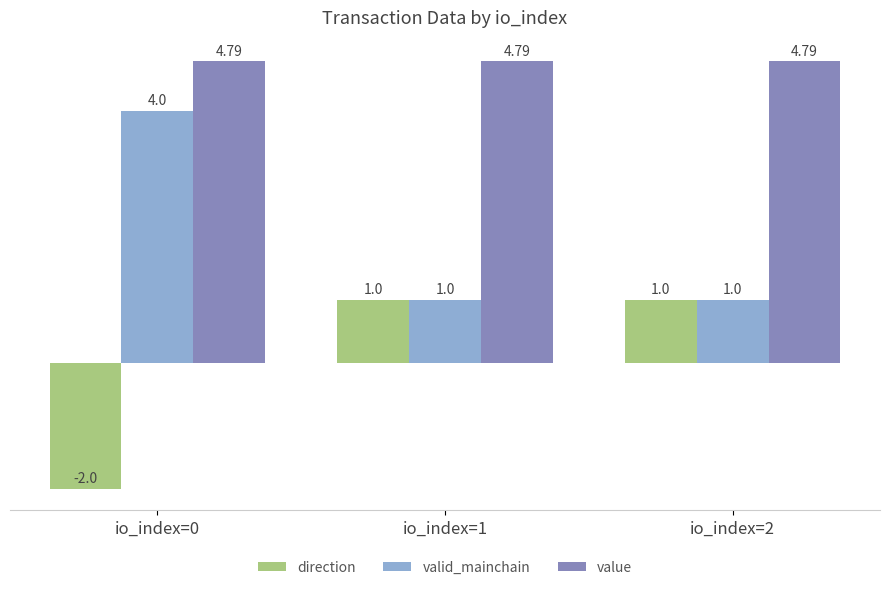

What are all the series names shown in the legend?

direction, valid_mainchain, value